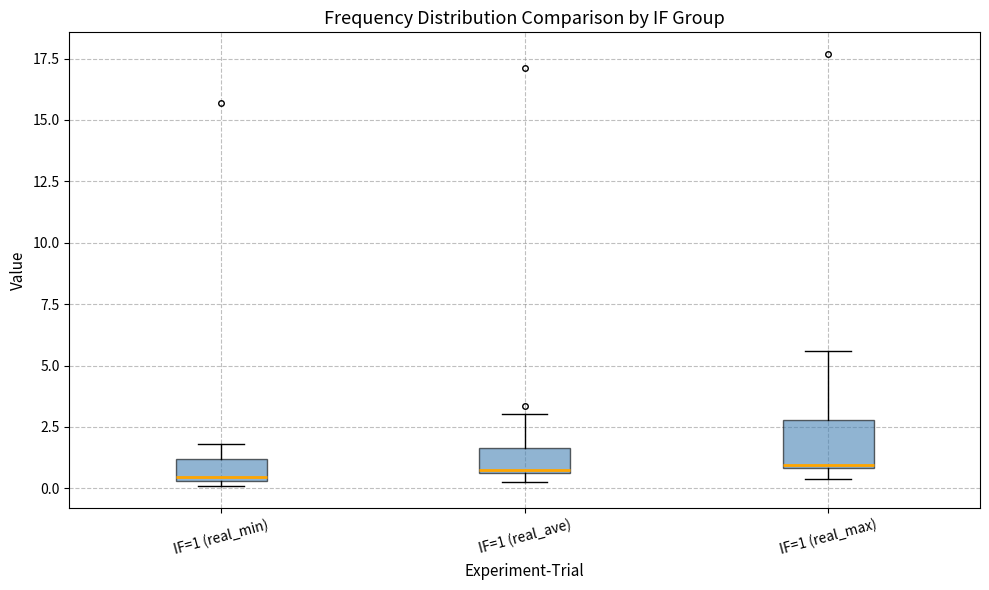

Reading left to right, read every box against the y-axis: the position of its median line, the range the box covers, and the ends of its whiskers. The values are not printed on the chart, so give them approximately, as read against the axis.

IF=1 (real_min): median 0.5 (just above the box's lower edge), box 0.5 to 1.0, whiskers 0.0 to 2.0
IF=1 (real_ave): median 0.5, box 0.5 to 1.5, whiskers 0.5 (just below the box's lower edge) to 3.0
IF=1 (real_max): median 1.0, box 1.0 to 3.0, whiskers 0.5 to 5.5